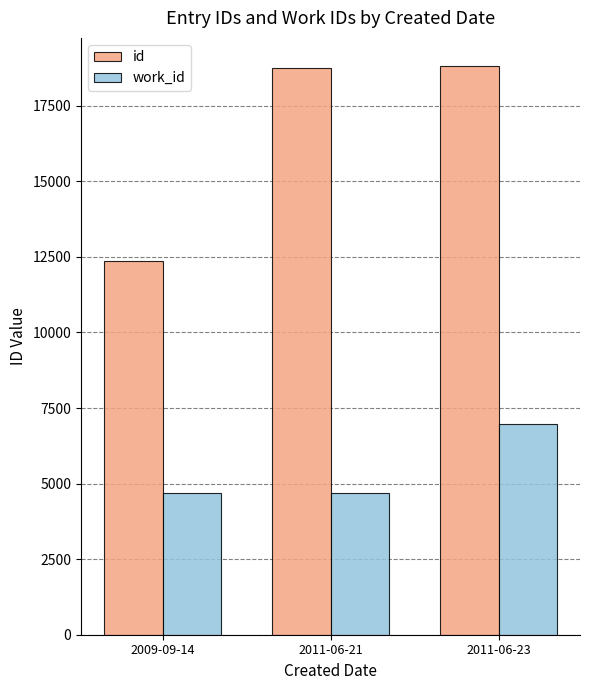

How many series are shown in this chart?

2